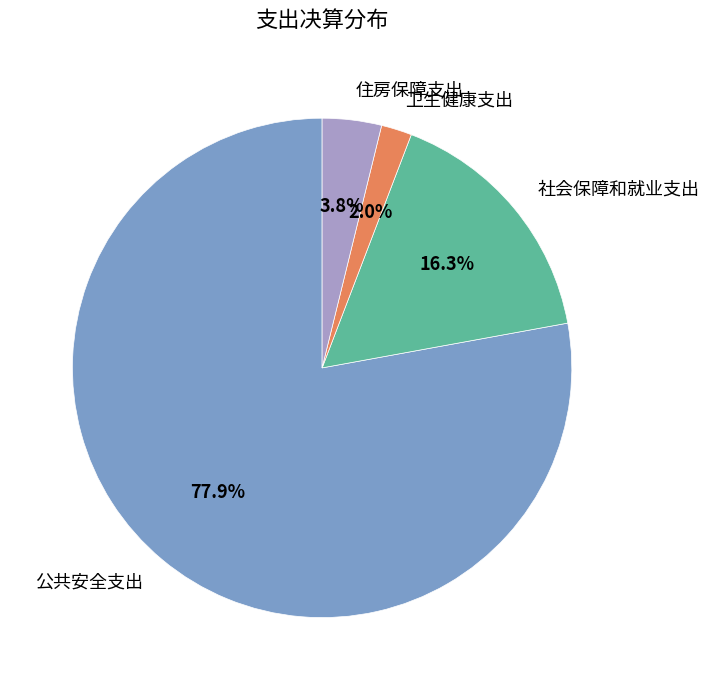

Does any single category account for the majority?

Yes